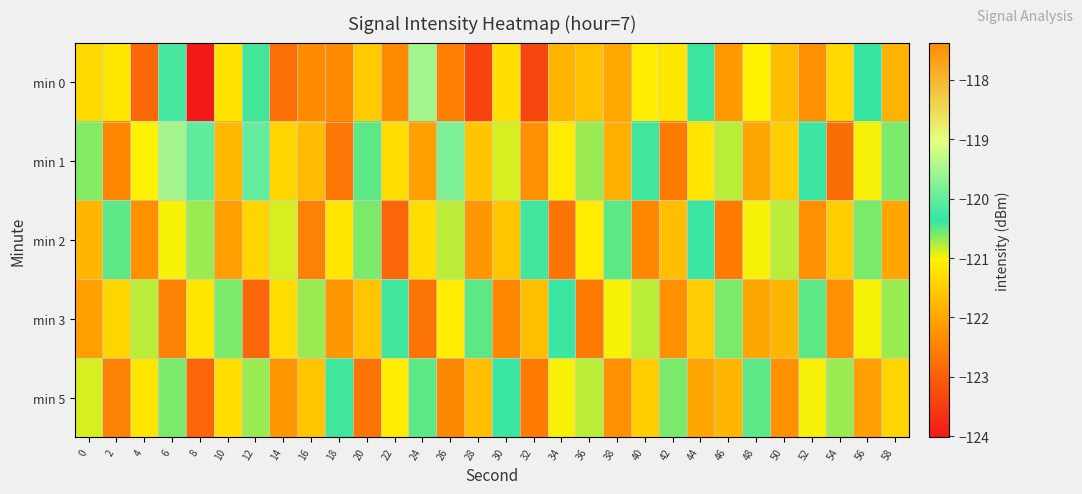

Count the number of categories in the chart.

30